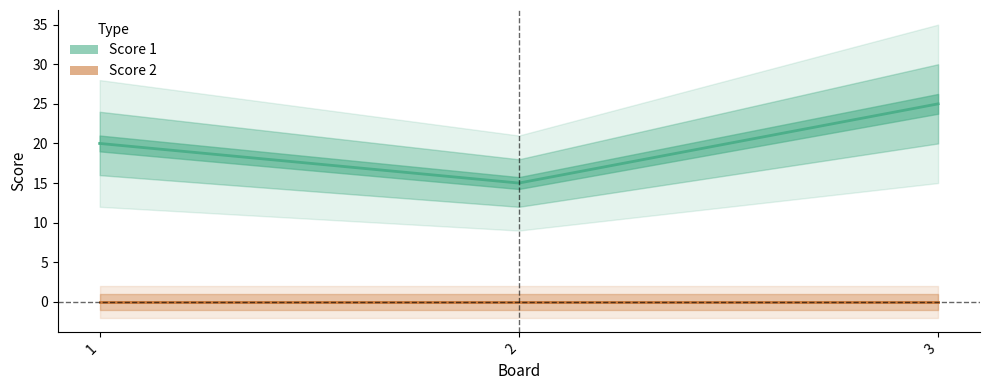

Reading left to right, what are all the values shown in this chart?

Score 1: 1=20	2=15	3=25
Score 2: 1=0	2=0	3=0